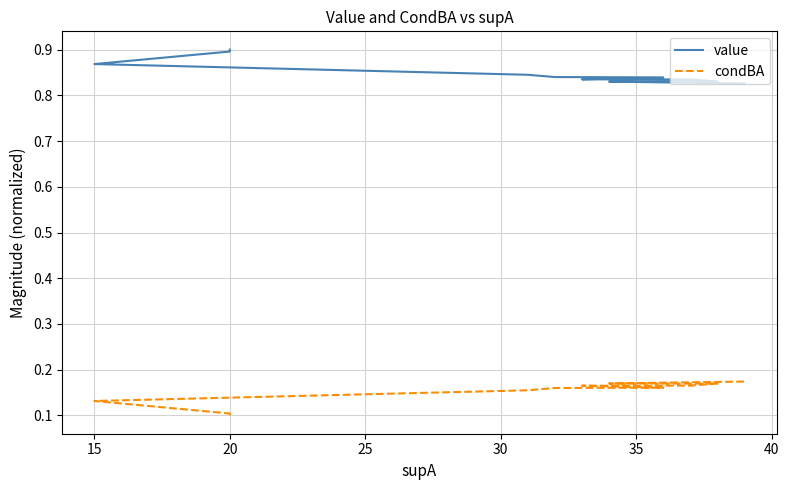

What is the sum of all condBA values?

3.2